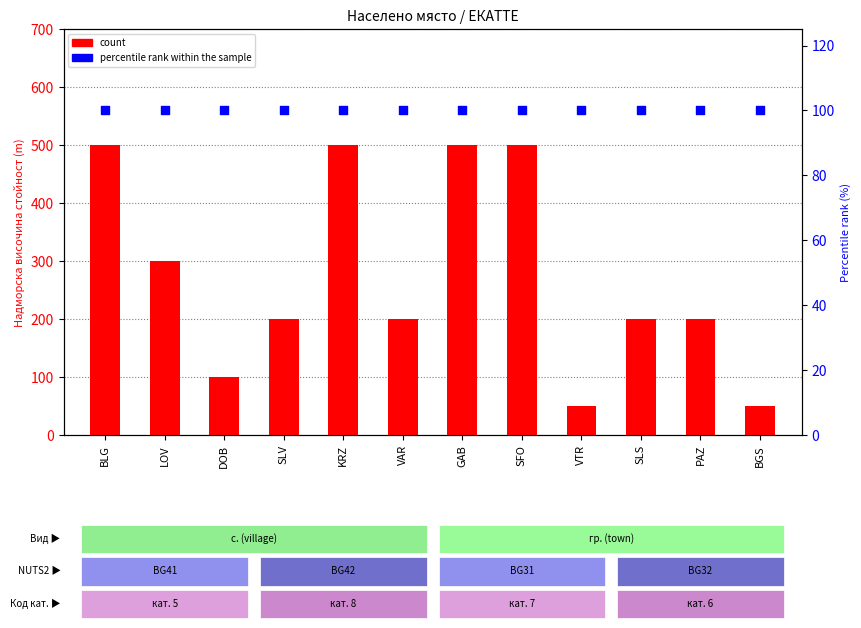

Is the value of percentile rank within the sample at LOV greater than the value of count at VTR?

Yes